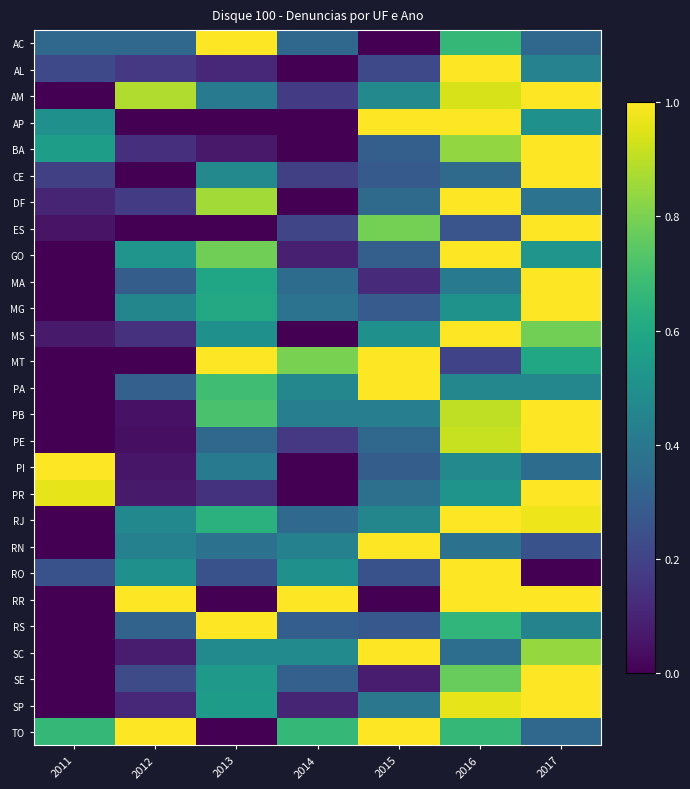

Reading right to left, list all the values displayed in this chart.

AC: 2017=0.3	2016=0.7	2015=0.0	2014=0.3	2013=1.0	2012=0.3	2011=0.3
AL: 2017=0.4	2016=1.0	2015=0.2	2014=0.0	2013=0.1	2012=0.2	2011=0.2
AM: 2017=1.0	2016=0.9	2015=0.5	2014=0.2	2013=0.4	2012=0.9	2011=0.0
AP: 2017=0.5	2016=1.0	2015=1.0	2014=0.0	2013=0.0	2012=0.0	2011=0.5
BA: 2017=1.0	2016=0.8	2015=0.3	2014=0.0	2013=0.1	2012=0.1	2011=0.6
CE: 2017=1.0	2016=0.3	2015=0.3	2014=0.2	2013=0.5	2012=0.0	2011=0.2
DF: 2017=0.4	2016=1.0	2015=0.3	2014=0.0	2013=0.9	2012=0.2	2011=0.1
ES: 2017=1.0	2016=0.3	2015=0.8	2014=0.2	2013=0.0	2012=0.0	2011=0.1
GO: 2017=0.5	2016=1.0	2015=0.3	2014=0.1	2013=0.8	2012=0.5	2011=0.0
MA: 2017=1.0	2016=0.4	2015=0.1	2014=0.4	2013=0.6	2012=0.3	2011=0.0
MG: 2017=1.0	2016=0.5	2015=0.3	2014=0.4	2013=0.6	2012=0.5	2011=0.0
MS: 2017=0.8	2016=1.0	2015=0.5	2014=0.0	2013=0.5	2012=0.1	2011=0.1
MT: 2017=0.6	2016=0.2	2015=1.0	2014=0.8	2013=1.0	2012=0.0	2011=0.0
PA: 2017=0.5	2016=0.5	2015=1.0	2014=0.5	2013=0.7	2012=0.3	2011=0.0
PB: 2017=1.0	2016=0.9	2015=0.4	2014=0.4	2013=0.7	2012=0.0	2011=0.0
PE: 2017=1.0	2016=0.9	2015=0.3	2014=0.2	2013=0.3	2012=0.0	2011=0.0
PI: 2017=0.4	2016=0.5	2015=0.3	2014=0.0	2013=0.4	2012=0.1	2011=1.0
PR: 2017=1.0	2016=0.5	2015=0.4	2014=0.0	2013=0.1	2012=0.1	2011=1.0
RJ: 2017=1.0	2016=1.0	2015=0.5	2014=0.3	2013=0.6	2012=0.5	2011=0.0
RN: 2017=0.2	2016=0.4	2015=1.0	2014=0.4	2013=0.4	2012=0.4	2011=0.0
RO: 2017=0.0	2016=1.0	2015=0.2	2014=0.5	2013=0.2	2012=0.5	2011=0.2
RR: 2017=1.0	2016=1.0	2015=0.0	2014=1.0	2013=0.0	2012=1.0	2011=0.0
RS: 2017=0.4	2016=0.7	2015=0.3	2014=0.3	2013=1.0	2012=0.3	2011=0.0
SC: 2017=0.8	2016=0.4	2015=1.0	2014=0.5	2013=0.5	2012=0.1	2011=0.0
SE: 2017=1.0	2016=0.8	2015=0.1	2014=0.3	2013=0.5	2012=0.2	2011=0.0
SP: 2017=1.0	2016=1.0	2015=0.4	2014=0.1	2013=0.6	2012=0.1	2011=0.0
TO: 2017=0.3	2016=0.7	2015=1.0	2014=0.7	2013=0.0	2012=1.0	2011=0.7